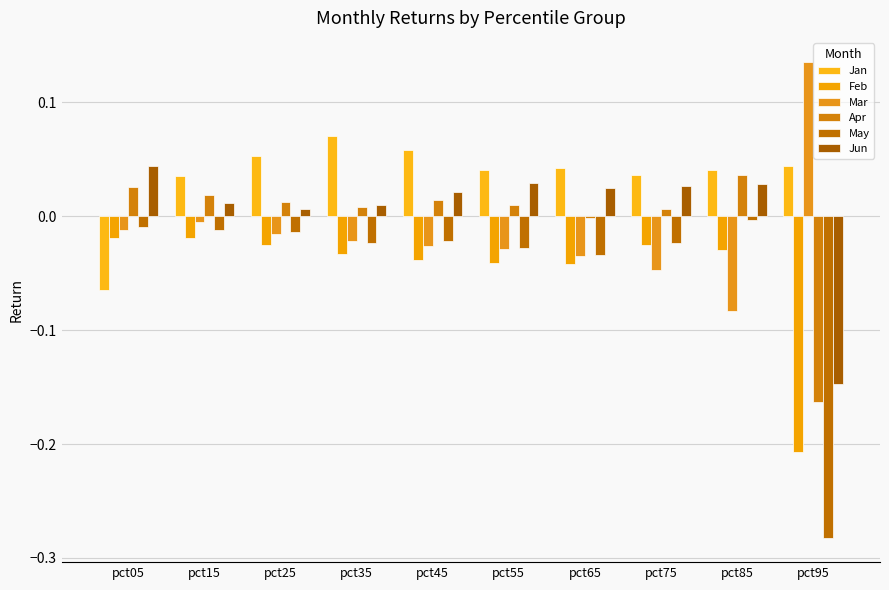

What is the maximum value shown in the chart?

0.1